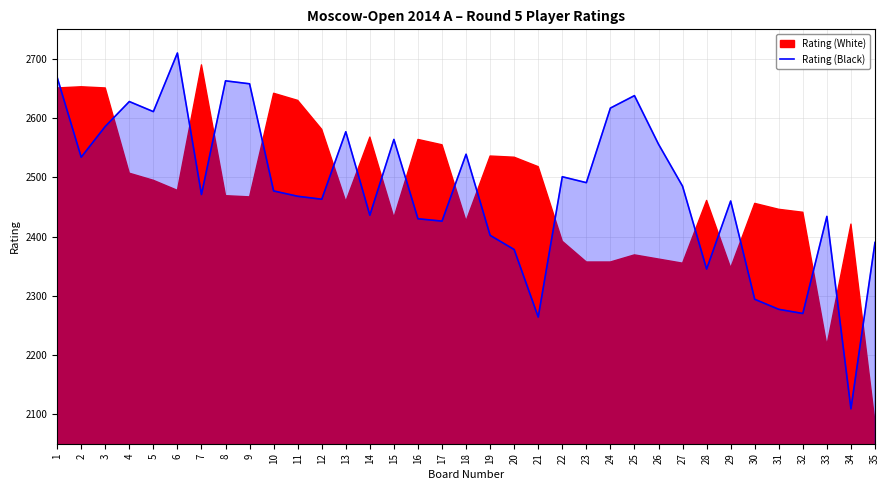

How many values are below 2477?

17